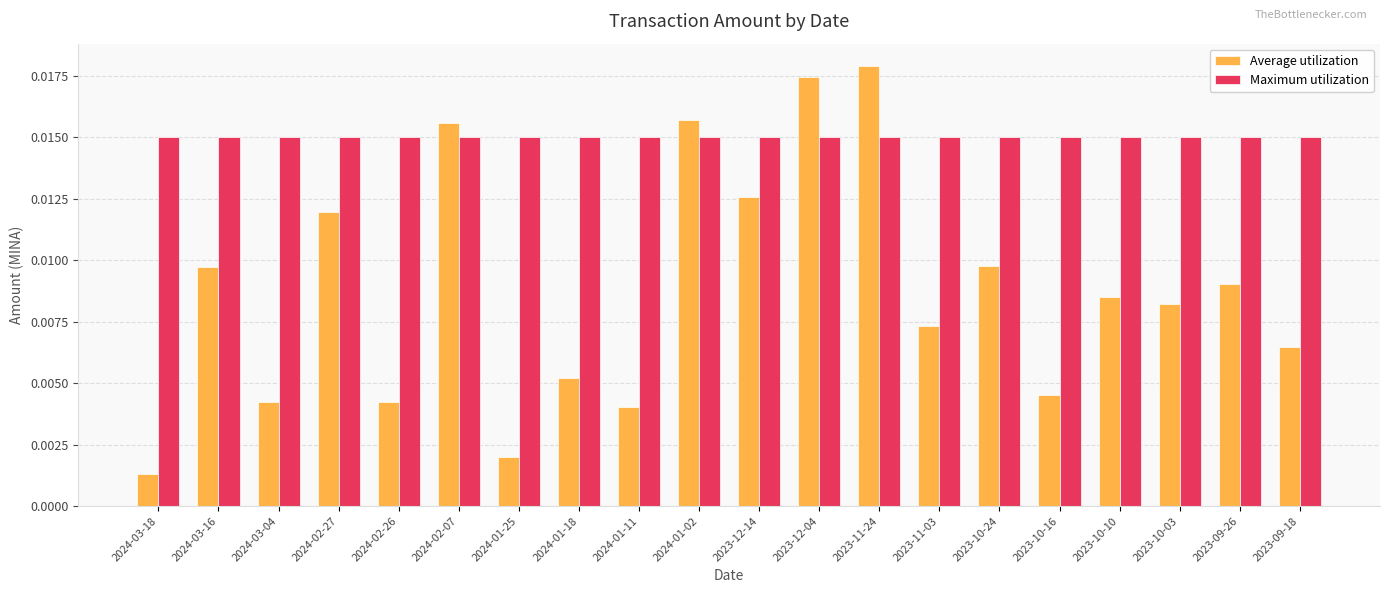

At how many categories does at least one series exceed 0?

20